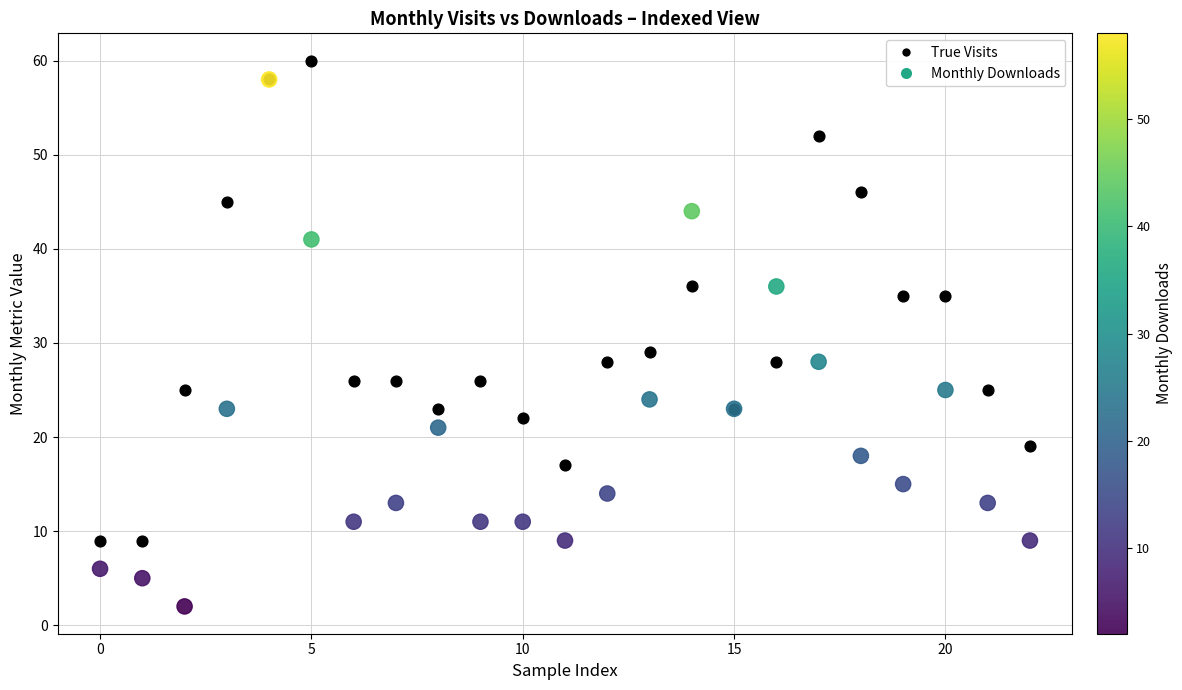

Across all series, what Y value is closest to 31?

29